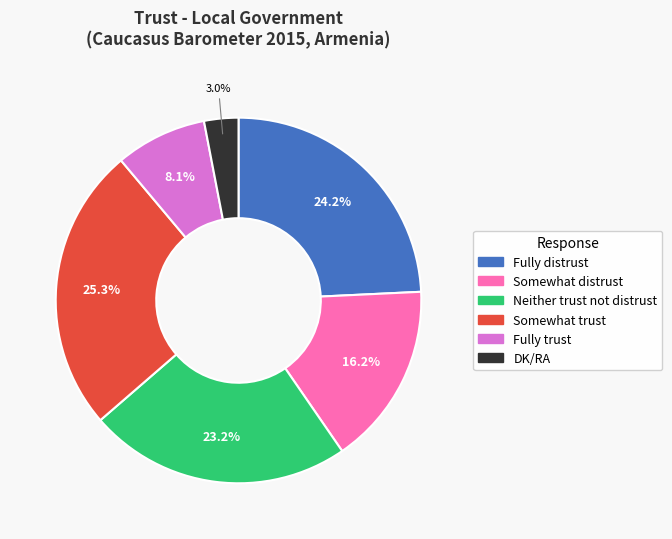

Is it true that Fully distrust is 38% of the pie?

False